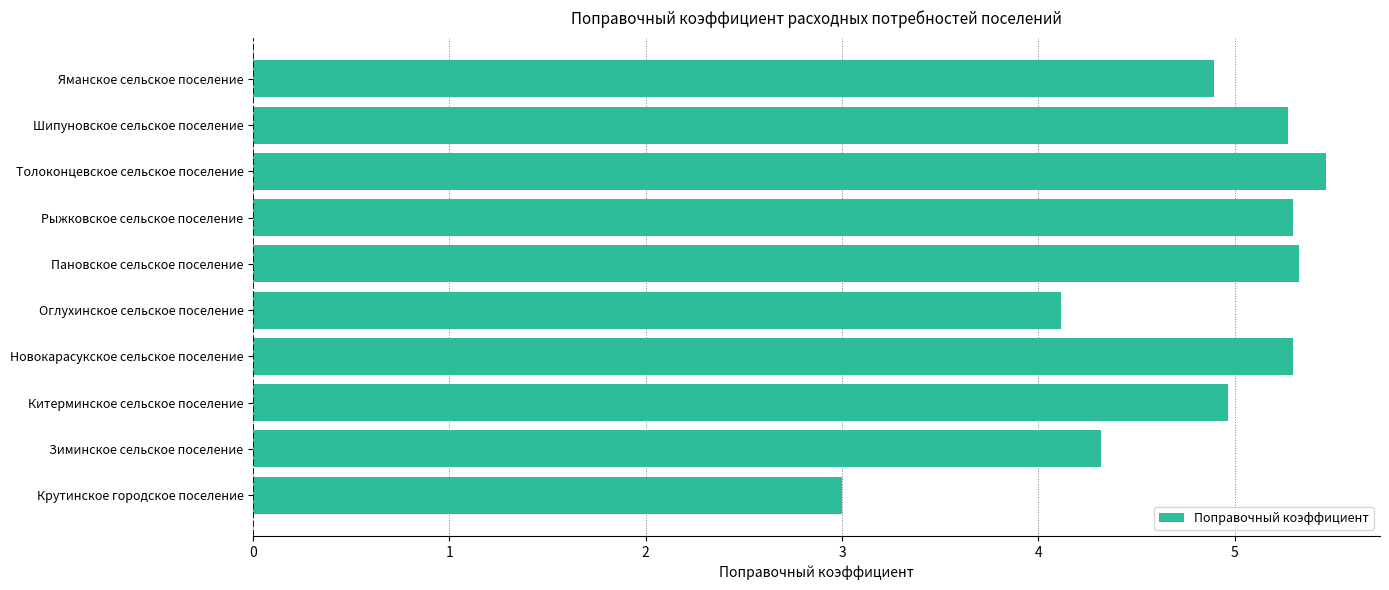

At which label is the value closest to 4?

Оглухинское сельское поселение